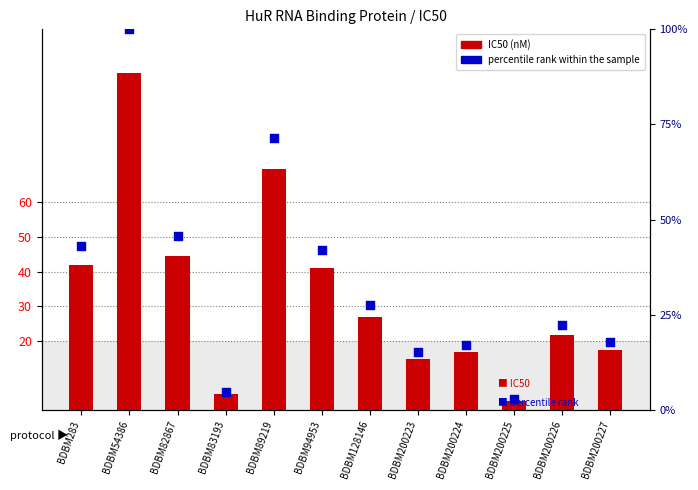

Which series reaches the maximum Y coordinate?

IC50